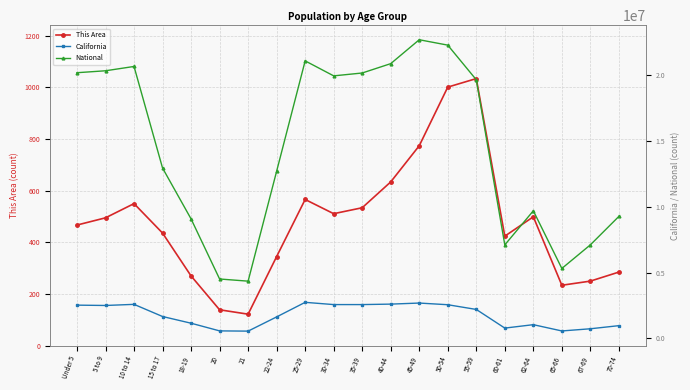

What is the label of the 10th point from the left?

30-34